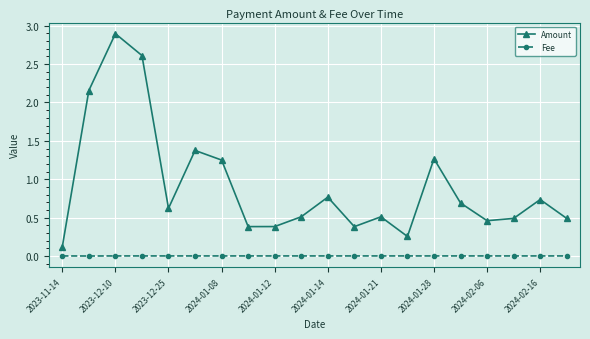

At how many categories does at least one series exceed 2?

3